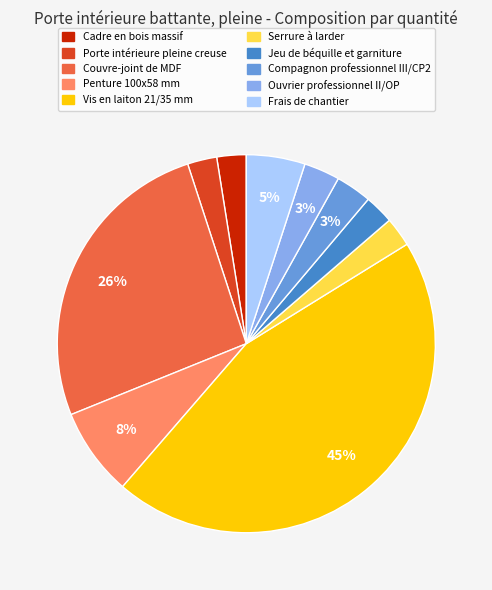

What is the largest slice in the pie chart?

Vis en laiton 21/35 mm